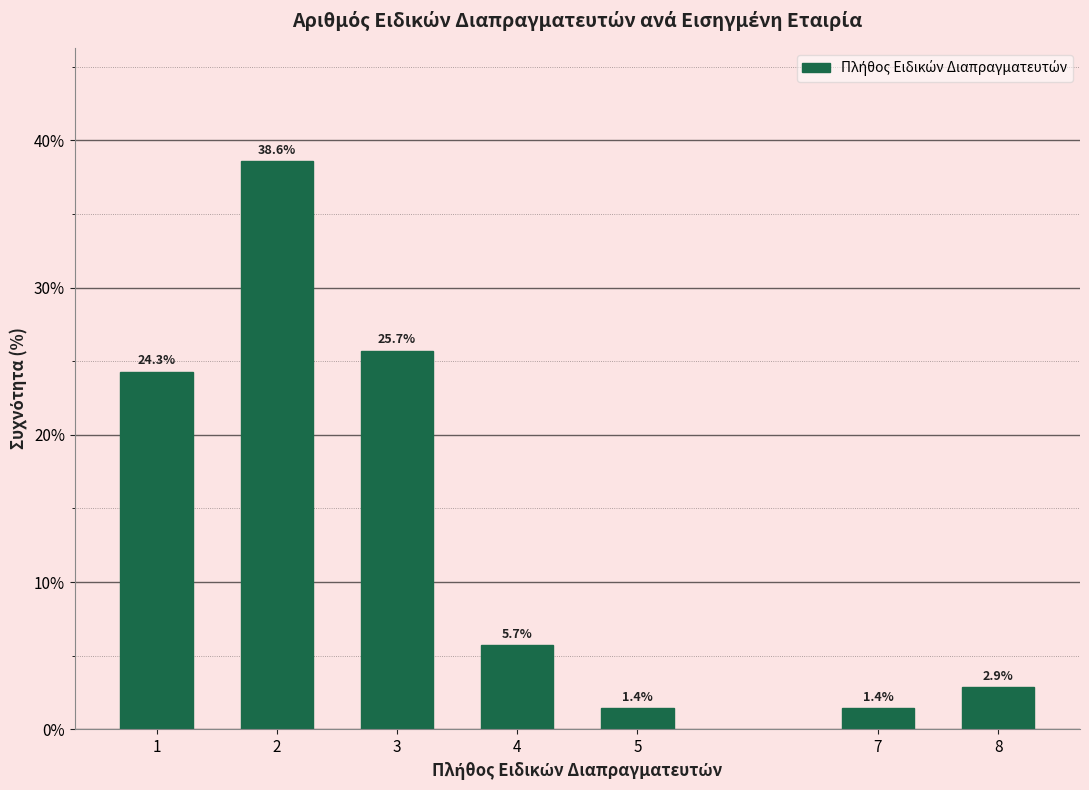

Reading right to left, transcribe all the data shown in this chart.

2.9	1.4	1.4	5.7	25.7	38.6	24.3